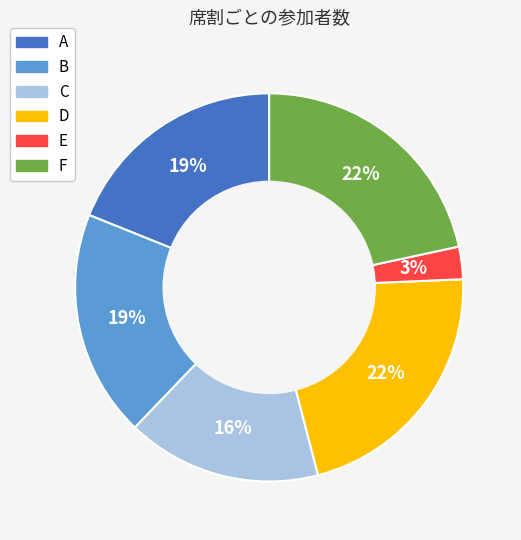

What is the smallest slice in the pie chart?

E